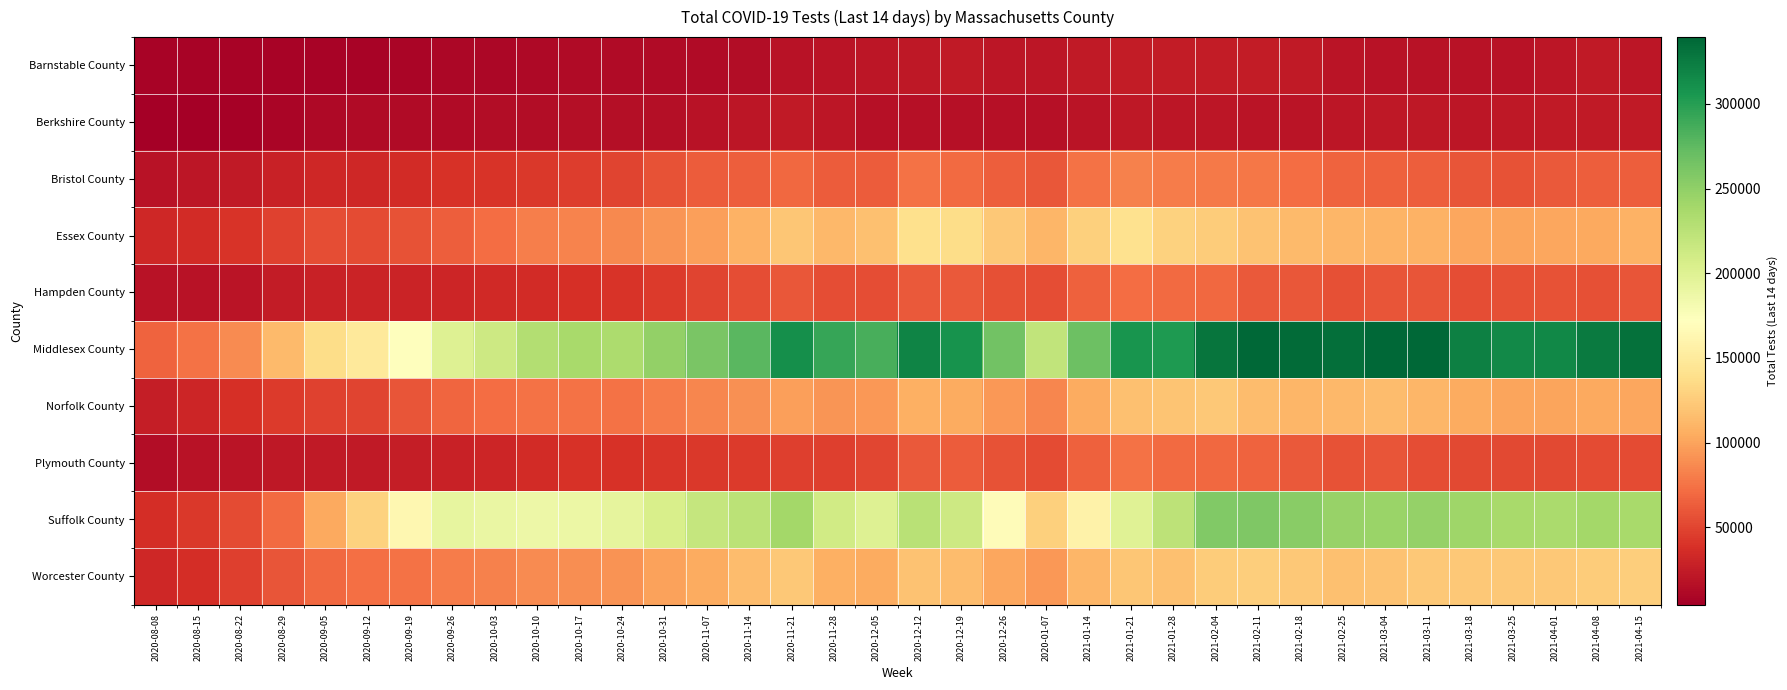

Reading left to right, extract all data points from this chart.

Barnstable County: 2020-08-08=7099	2020-08-15=7394	2020-08-22=7264	2020-08-29=7488	2020-09-05=8020	2020-09-12=8201	2020-09-19=8931	2020-09-26=9892	2020-10-03=10498	2020-10-10=12067	2020-10-17=12406	2020-10-24=12649	2020-10-31=13407	2020-11-07=12562	2020-11-14=14171	2020-11-21=17877	2020-11-28=19825	2020-12-05=20860	2020-12-12=22703	2020-12-19=23234	2020-12-26=21330	2020-01-07=20405	2021-01-14=23619	2021-01-21=25292	2021-01-28=24912	2021-02-04=24494	2021-02-11=25178	2021-02-18=23178	2021-02-25=19086	2021-03-04=18539	2021-03-11=18404	2021-03-18=17875	2021-03-25=18421	2021-04-01=21189	2021-04-08=22969	2021-04-15=20300
Berkshire County: 2020-08-08=4385	2020-08-15=4698	2020-08-22=5869	2020-08-29=8488	2020-09-05=11567	2020-09-12=12717	2020-09-19=12781	2020-09-26=13076	2020-10-03=13563	2020-10-10=14826	2020-10-17=15646	2020-10-24=15134	2020-10-31=15854	2020-11-07=18062	2020-11-14=20437	2020-11-21=23712	2020-11-28=20731	2020-12-05=16287	2020-12-12=17139	2020-12-19=17202	2020-12-26=16754	2020-01-07=16489	2021-01-14=19647	2021-01-21=22012	2021-01-28=21278	2021-02-04=20910	2021-02-11=19784	2021-02-18=19948	2021-02-25=21388	2021-03-04=22624	2021-03-11=22354	2021-03-18=21263	2021-03-25=21686	2021-04-01=23391	2021-04-08=23892	2021-04-15=23255
Bristol County: 2020-08-08=18001	2020-08-15=20135	2020-08-22=23146	2020-08-29=28376	2020-09-05=32226	2020-09-12=33151	2020-09-19=35775	2020-09-26=38564	2020-10-03=40250	2020-10-10=43364	2020-10-17=46110	2020-10-24=49823	2020-10-31=57695	2020-11-07=62609	2020-11-14=64262	2020-11-21=69103	2020-11-28=62945	2020-12-05=63220	2020-12-12=73986	2020-12-19=71117	2020-12-26=63743	2020-01-07=60099	2021-01-14=74099	2021-01-21=81993	2021-01-28=79291	2021-02-04=78628	2021-02-11=76668	2021-02-18=72274	2021-02-25=66017	2021-03-04=65568	2021-03-11=64222	2021-03-18=58939	2021-03-25=57920	2021-04-01=61371	2021-04-08=63814	2021-04-15=64198
Essex County: 2020-08-08=32582	2020-08-15=35720	2020-08-22=40018	2020-08-29=48738	2020-09-05=54757	2020-09-12=52997	2020-09-19=56866	2020-09-26=64203	2020-10-03=72194	2020-10-10=80645	2020-10-17=83710	2020-10-24=86353	2020-10-31=92452	2020-11-07=98285	2020-11-14=108751	2020-11-21=120959	2020-11-28=112687	2020-12-05=117419	2020-12-12=139465	2020-12-19=137640	2020-12-26=123081	2020-01-07=111409	2021-01-14=128609	2021-01-21=140576	2021-01-28=129623	2021-02-04=125470	2021-02-11=118606	2021-02-18=114163	2021-02-25=111352	2021-03-04=109508	2021-03-11=108069	2021-03-18=102015	2021-03-25=100500	2021-04-01=101687	2021-04-08=103686	2021-04-15=108829
Hampden County: 2020-08-08=17564	2020-08-15=18046	2020-08-22=18926	2020-08-29=24821	2020-09-05=28690	2020-09-12=29416	2020-09-19=29525	2020-09-26=31440	2020-10-03=33688	2020-10-10=35457	2020-10-17=37404	2020-10-24=40126	2020-10-31=43910	2020-11-07=50142	2020-11-14=55367	2020-11-21=59517	2020-11-28=54782	2020-12-05=55006	2020-12-12=61801	2020-12-19=60762	2020-12-26=56407	2020-01-07=54198	2021-01-14=65392	2021-01-21=71512	2021-01-28=70883	2021-02-04=68682	2021-02-11=61948	2021-02-18=59616	2021-02-25=56442	2021-03-04=58231	2021-03-11=58704	2021-03-18=55052	2021-03-25=55764	2021-04-01=56920	2021-04-08=56468	2021-04-15=58470
Middlesex County: 2020-08-08=66536	2020-08-15=74520	2020-08-22=88075	2020-08-29=113799	2020-09-05=137114	2020-09-12=149505	2020-09-19=172693	2020-09-26=200269	2020-10-03=213374	2020-10-10=229676	2020-10-17=236656	2020-10-24=234060	2020-10-31=248761	2020-11-07=261904	2020-11-14=277879	2020-11-21=310931	2020-11-28=293242	2020-12-05=285404	2020-12-12=319519	2020-12-19=308897	2020-12-26=265320	2020-01-07=220971	2021-01-14=268001	2021-01-21=307372	2021-01-28=303246	2021-02-04=329591	2021-02-11=338436	2021-02-18=335629	2021-02-25=333040	2021-03-04=339403	2021-03-11=338499	2021-03-18=321817	2021-03-25=315830	2021-04-01=315866	2021-04-08=325223	2021-04-15=332048
Norfolk County: 2020-08-08=25332	2020-08-15=31024	2020-08-22=37915	2020-08-29=44167	2020-09-05=48366	2020-09-12=49919	2020-09-19=58804	2020-09-26=67257	2020-10-03=71673	2020-10-10=74974	2020-10-17=74714	2020-10-24=73854	2020-10-31=79036	2020-11-07=85201	2020-11-14=90221	2020-11-21=98489	2020-11-28=92960	2020-12-05=94053	2020-12-12=107062	2020-12-19=104945	2020-12-26=94569	2020-01-07=85176	2021-01-14=104174	2021-01-21=118128	2021-01-28=119743	2021-02-04=122947	2021-02-11=114313	2021-02-18=111087	2021-02-25=112939	2021-03-04=114597	2021-03-11=110913	2021-03-18=104023	2021-03-25=100451	2021-04-01=99930	2021-04-08=102867	2021-04-15=102097
Plymouth County: 2020-08-08=14786	2020-08-15=17569	2020-08-22=19517	2020-08-29=22051	2020-09-05=23677	2020-09-12=23564	2020-09-19=26039	2020-09-26=29008	2020-10-03=30739	2020-10-10=35678	2020-10-17=38964	2020-10-24=39508	2020-10-31=41317	2020-11-07=43406	2020-11-14=44353	2020-11-21=47420	2020-11-28=46936	2020-12-05=51264	2020-12-12=61518	2020-12-19=62592	2020-12-26=57736	2020-01-07=53655	2021-01-14=65636	2021-01-21=74111	2021-01-28=70312	2021-02-04=69533	2021-02-11=66834	2021-02-18=61456	2021-02-25=57629	2021-03-04=58156	2021-03-11=55197	2021-03-18=51802	2021-03-25=51641	2021-04-01=52293	2021-04-08=54031	2021-04-15=53889
Suffolk County: 2020-08-08=37092	2020-08-15=43527	2020-08-22=53913	2020-08-29=69832	2020-09-05=103772	2020-09-12=128758	2020-09-19=162953	2020-09-26=191645	2020-10-03=189771	2020-10-10=187077	2020-10-17=187631	2020-10-24=193562	2020-10-31=205031	2020-11-07=218012	2020-11-14=225215	2020-11-21=239594	2020-11-28=210943	2020-12-05=199526	2020-12-12=226193	2020-12-19=213091	2020-12-26=168980	2020-01-07=127828	2021-01-14=157902	2021-01-21=198803	2021-01-28=223506	2021-02-04=256994	2021-02-11=259344	2021-02-18=253235	2021-02-25=245669	2021-03-04=244115	2021-03-11=247527	2021-03-18=242164	2021-03-25=237227	2021-04-01=235480	2021-04-08=239553	2021-04-15=236902
Worcester County: 2020-08-08=32281	2020-08-15=37027	2020-08-22=46879	2020-08-29=59217	2020-09-05=68766	2020-09-12=72491	2020-09-19=74617	2020-09-26=79611	2020-10-03=82473	2020-10-10=88013	2020-10-17=88896	2020-10-24=91303	2020-10-31=98811	2020-11-07=104373	2020-11-14=114700	2020-11-21=123256	2020-11-28=107004	2020-12-05=104005	2020-12-12=119098	2020-12-19=114550	2020-12-26=102168	2020-01-07=93643	2021-01-14=110953	2021-01-21=121261	2021-01-28=117374	2021-02-04=125499	2021-02-11=127365	2021-02-18=122727	2021-02-25=117417	2021-03-04=118950	2021-03-11=123386	2021-03-18=123110	2021-03-25=122911	2021-04-01=123226	2021-04-08=125568	2021-04-15=126614